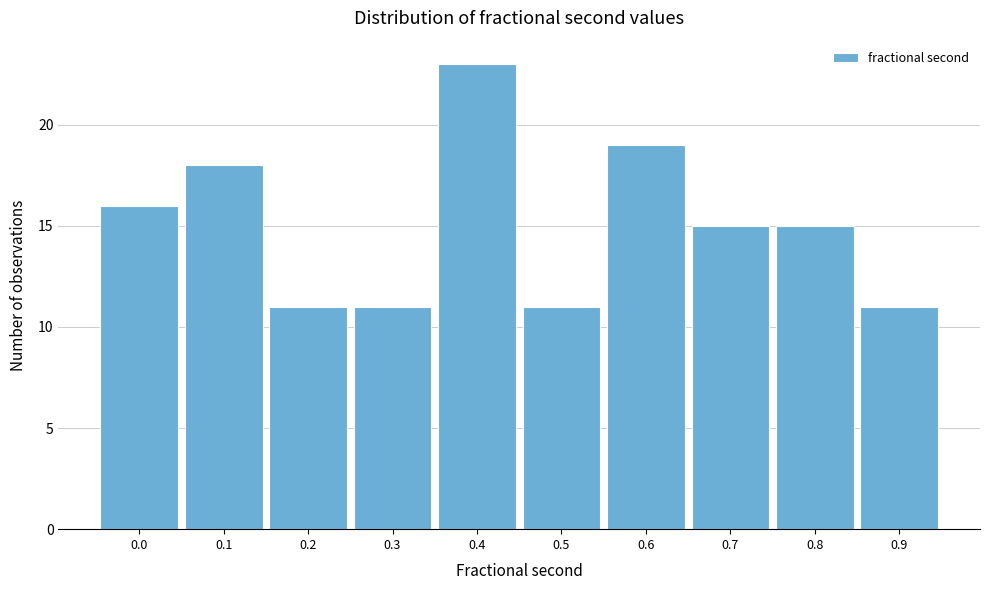

Reading right to left, extract all data points from this chart.

11	15	15	19	11	23	11	11	18	16